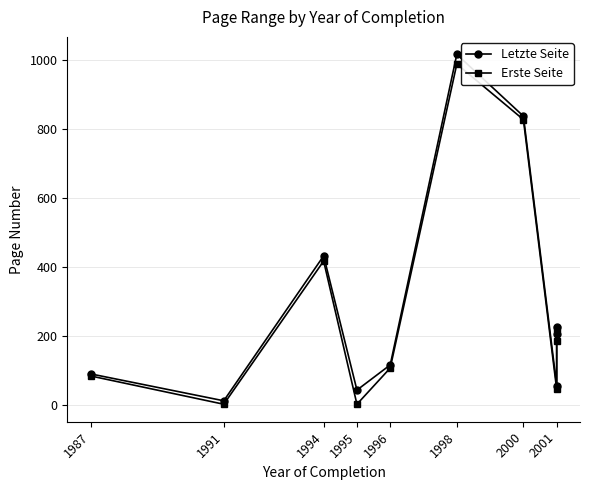

True or false: Letzte Seite has more than 0 interior local peaks.

True